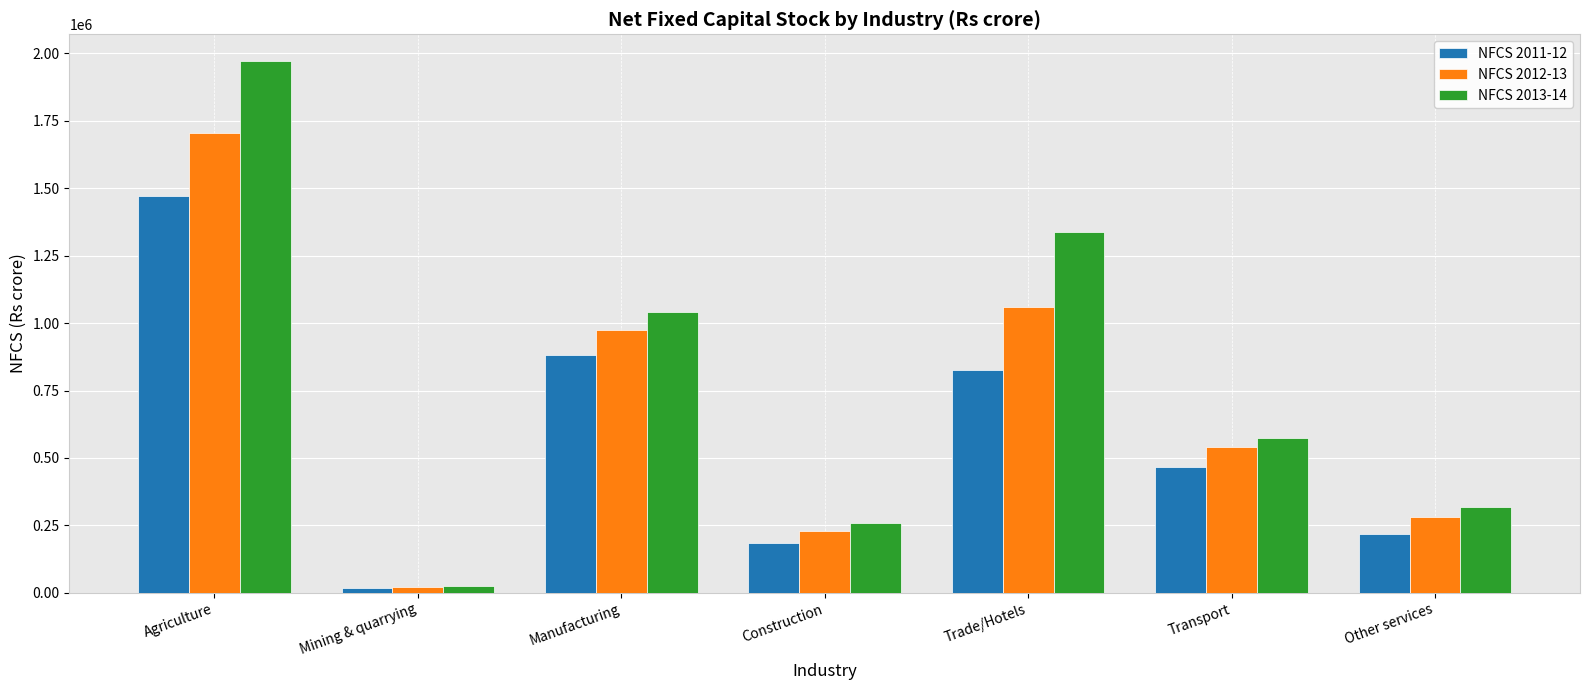

What is the maximum value shown in the chart?

1972454